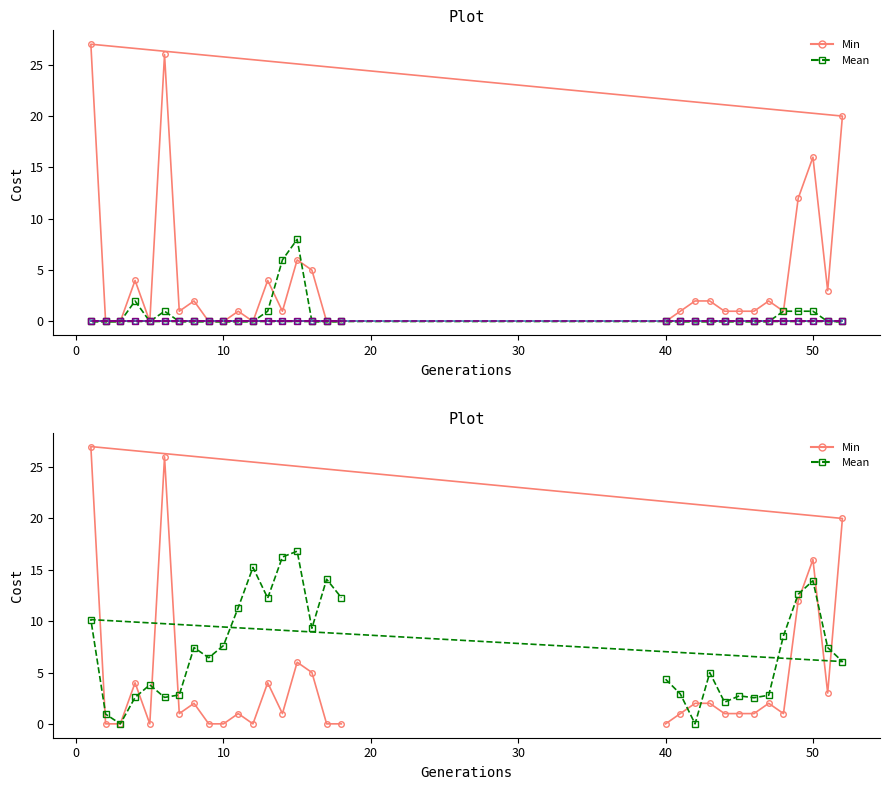

How many data points in Mean are less than 6?

14